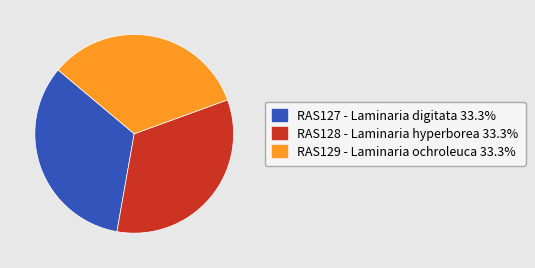

Do RAS128 - Laminaria hyperborea and RAS127 - Laminaria digitata together represent more than half of the pie?

Yes